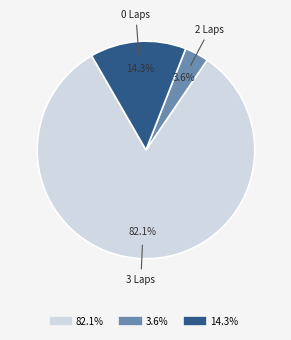

Is there a majority slice in this chart?

Yes